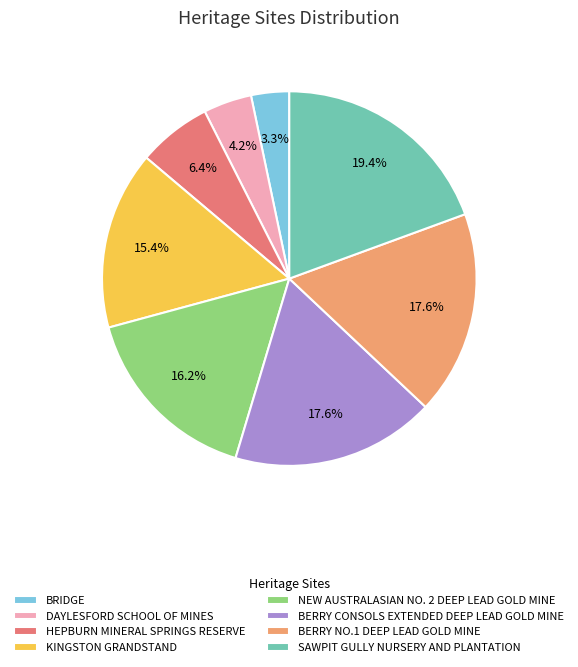

Count the number of slices in the pie.

8